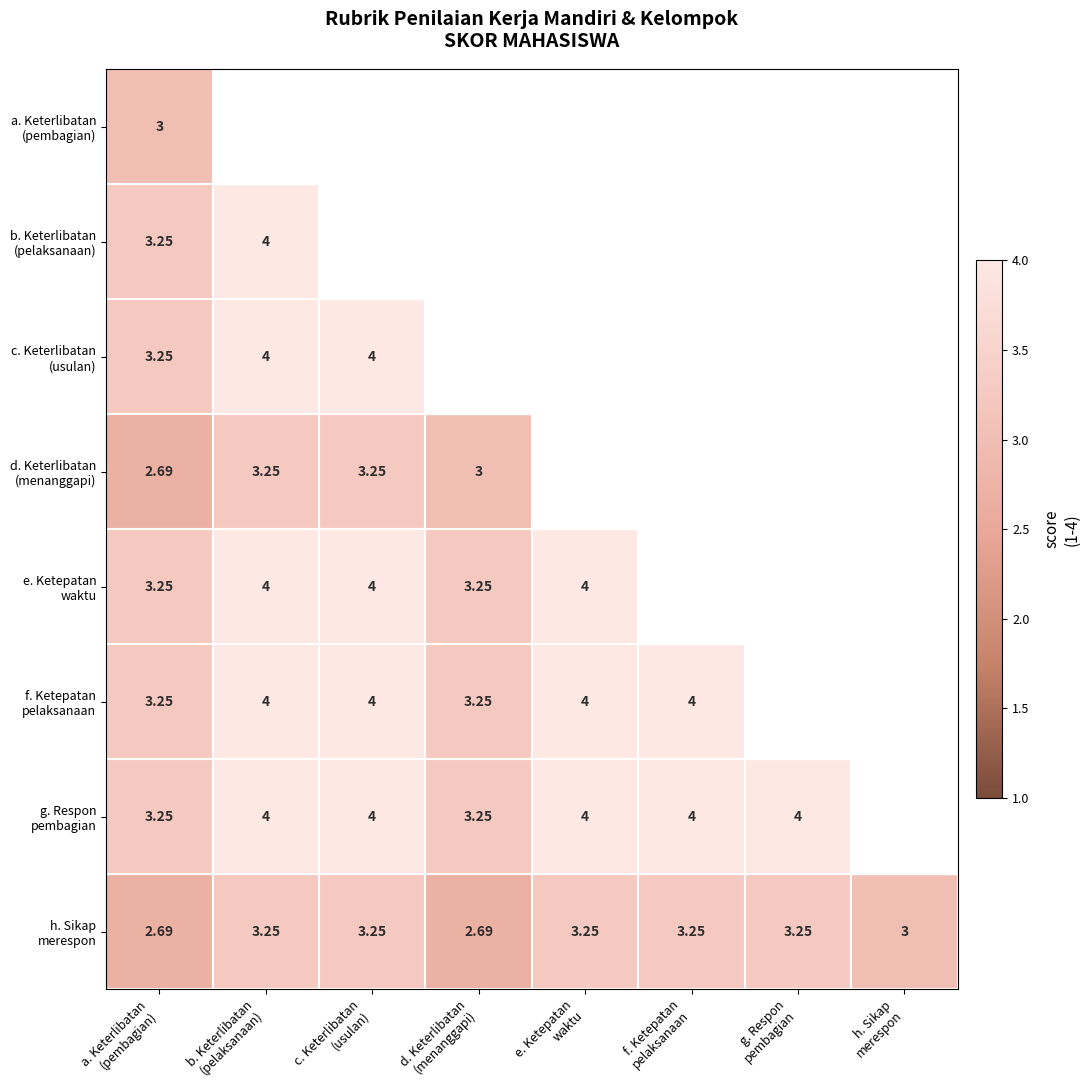

Is the value of a. Keterlibatan (pembagian) at c. Keterlibatan (usulan) greater than the value of h. Sikap merespon at a. Keterlibatan (pembagian)?

No